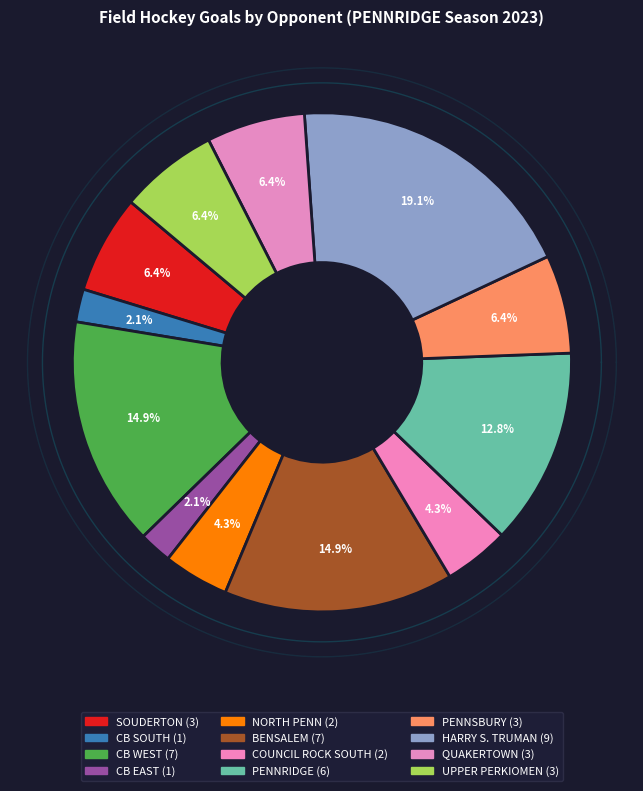

To the nearest percent, what is the combined percentage of CB SOUTH and UPPER PERKIOMEN?

9%